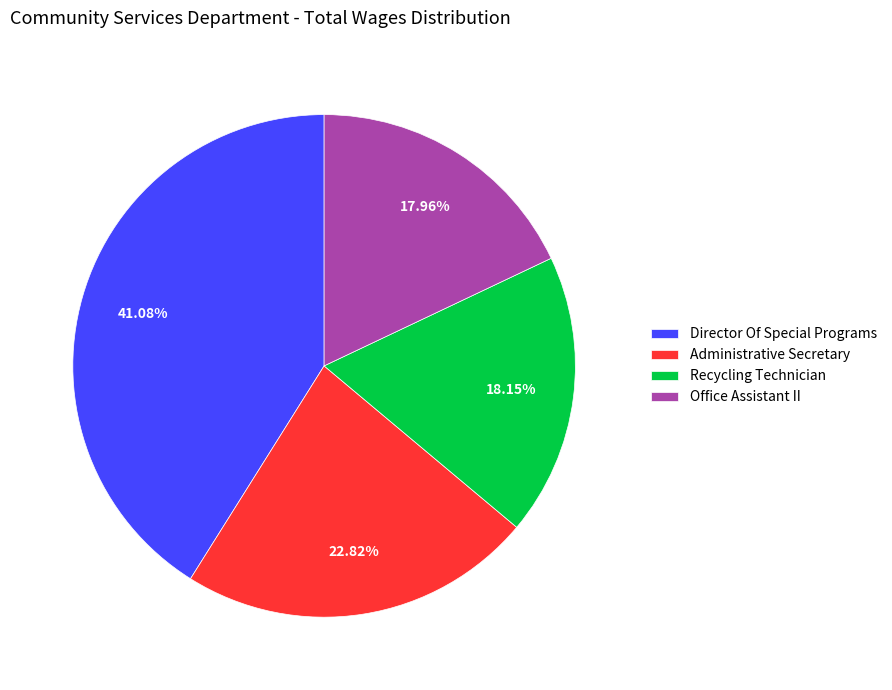

Which has a higher value, Administrative Secretary or Office Assistant II?

Administrative Secretary